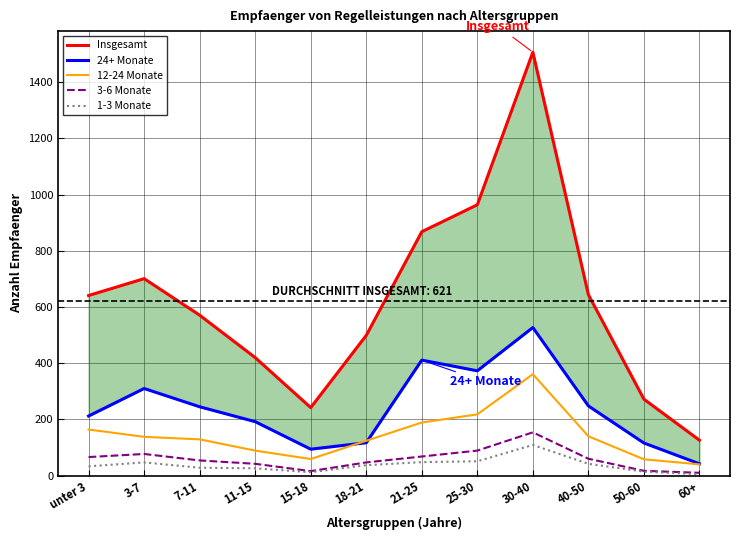

How many distinct data groups are displayed?

5